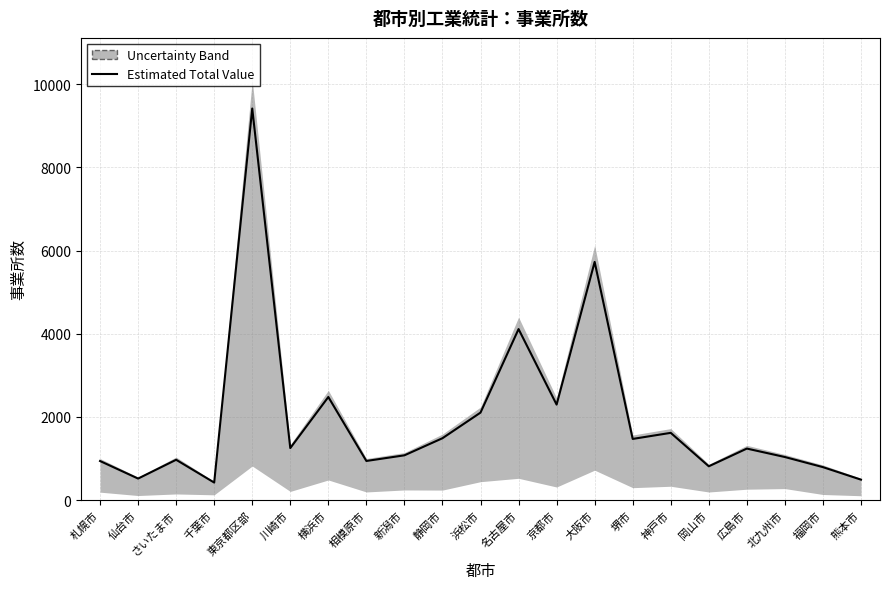

At which category does the chart reach its minimum across all series?

千葉市